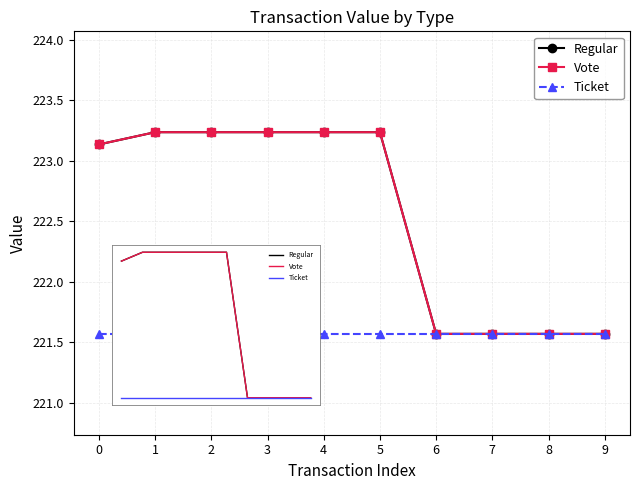

What value does the Regular series have at 2?

223.2